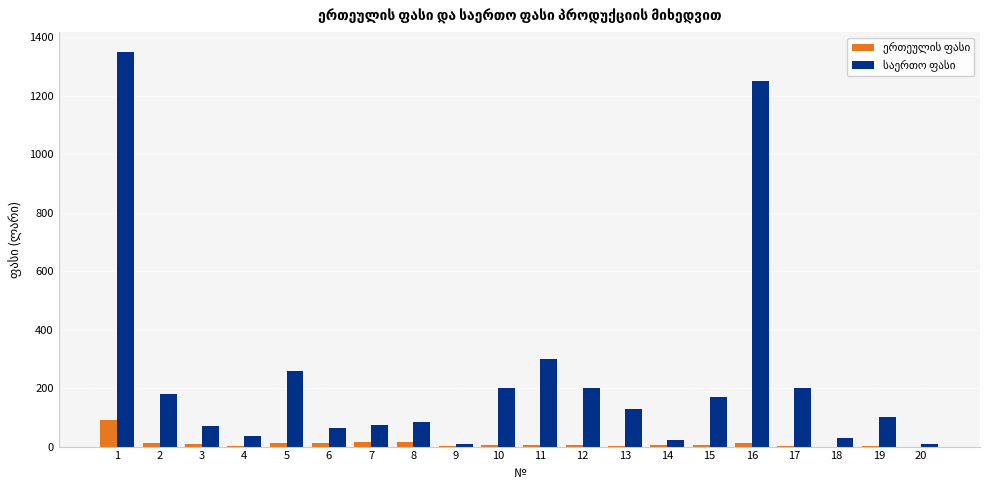

Which category has the lowest value across all series?

20